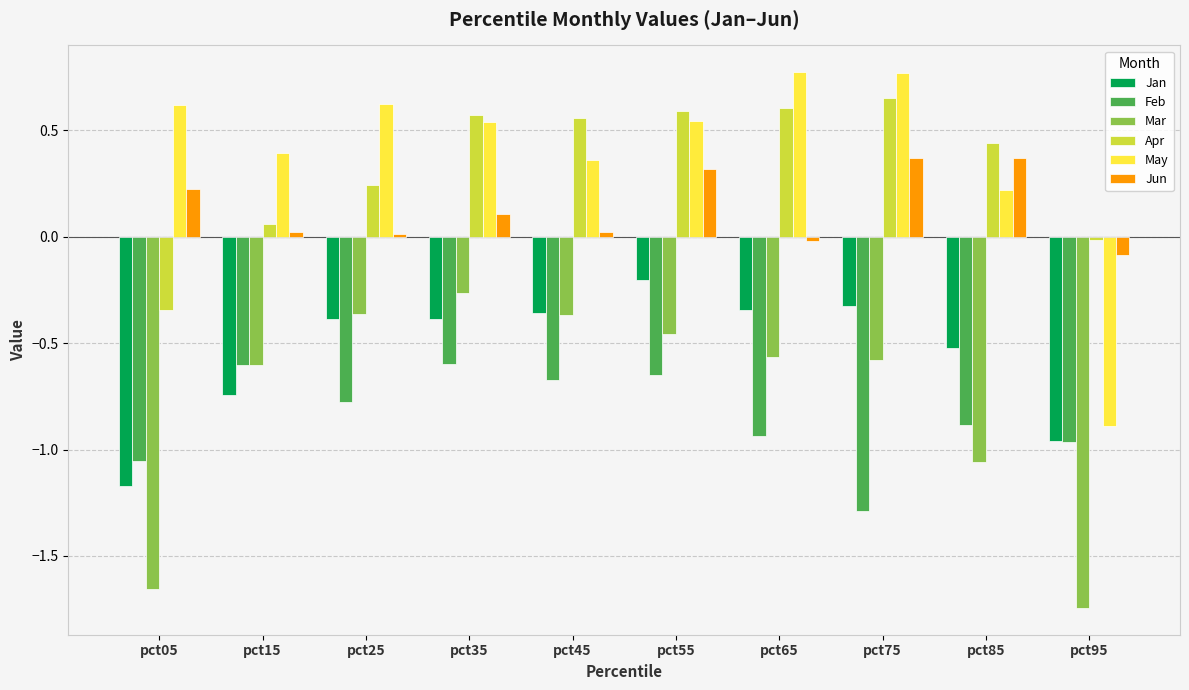

Which series has the largest total across all categories?

May